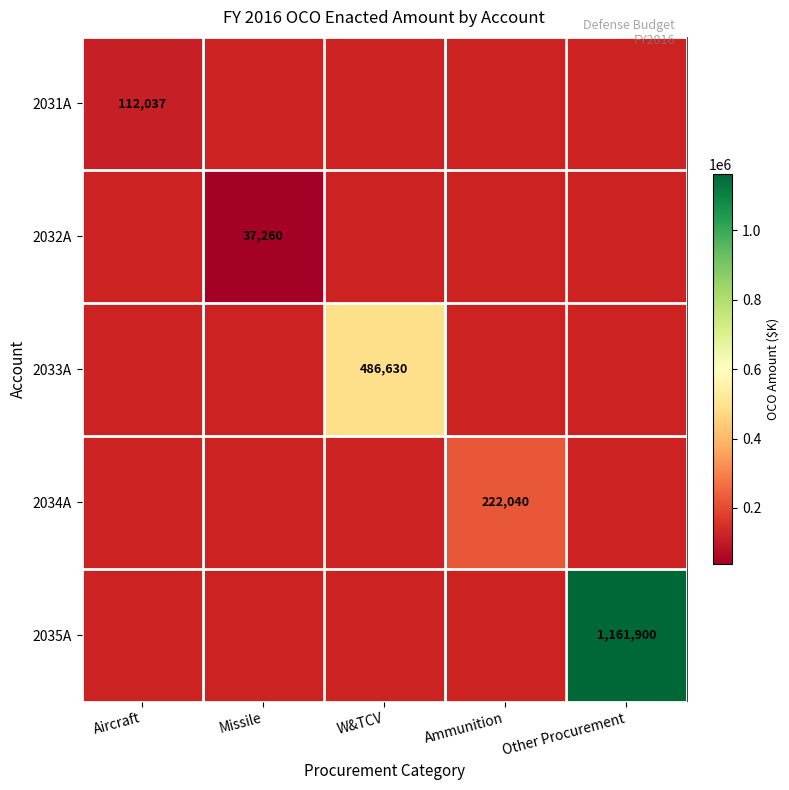

True or false: 2033A has a value of 486630 at W&TCV.

True